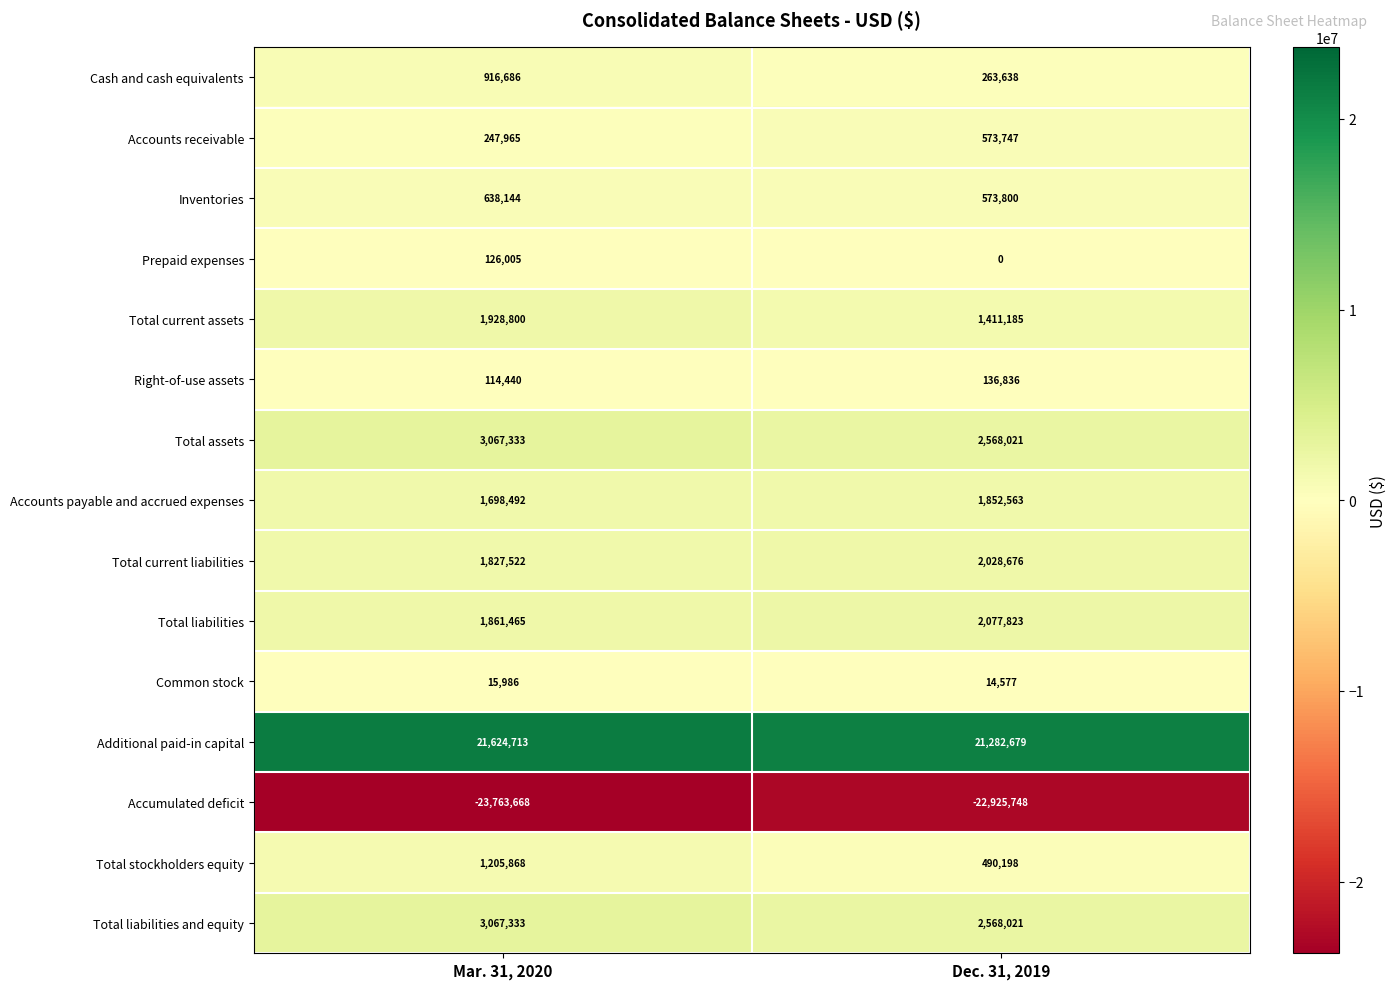

List the labels in order of Total current assets value, largest first.

Mar. 31, 2020, Dec. 31, 2019